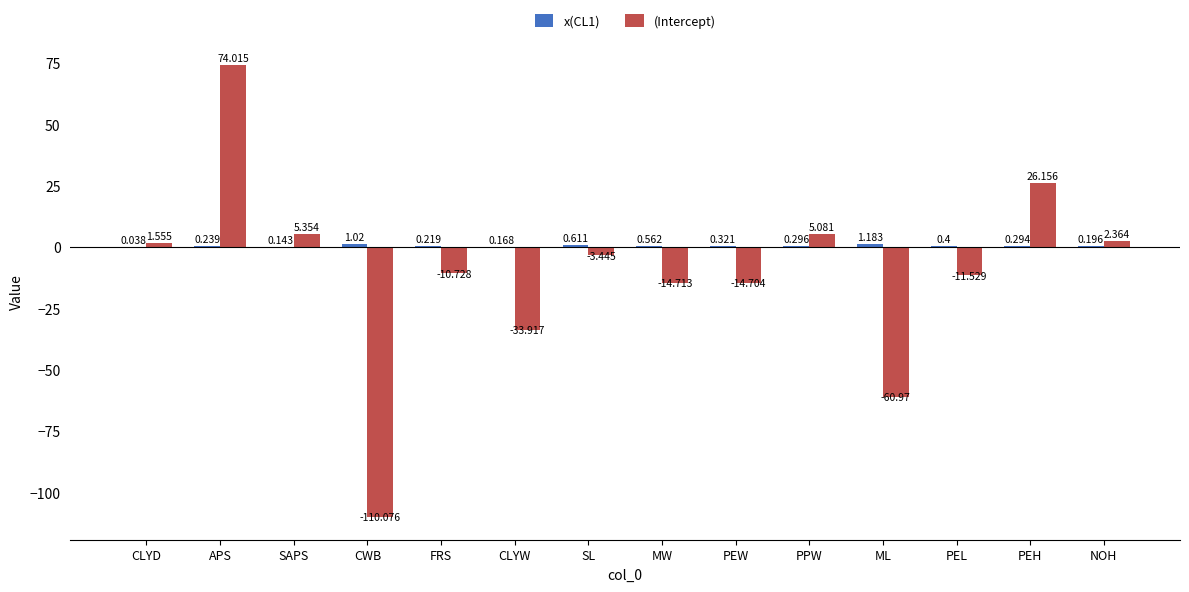

At which label is (Intercept) closest to -18?

MW